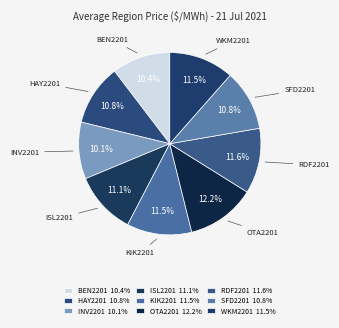

To the nearest percent, what is the difference between the RDF2201 and SFD2201 slice percentages?

1%